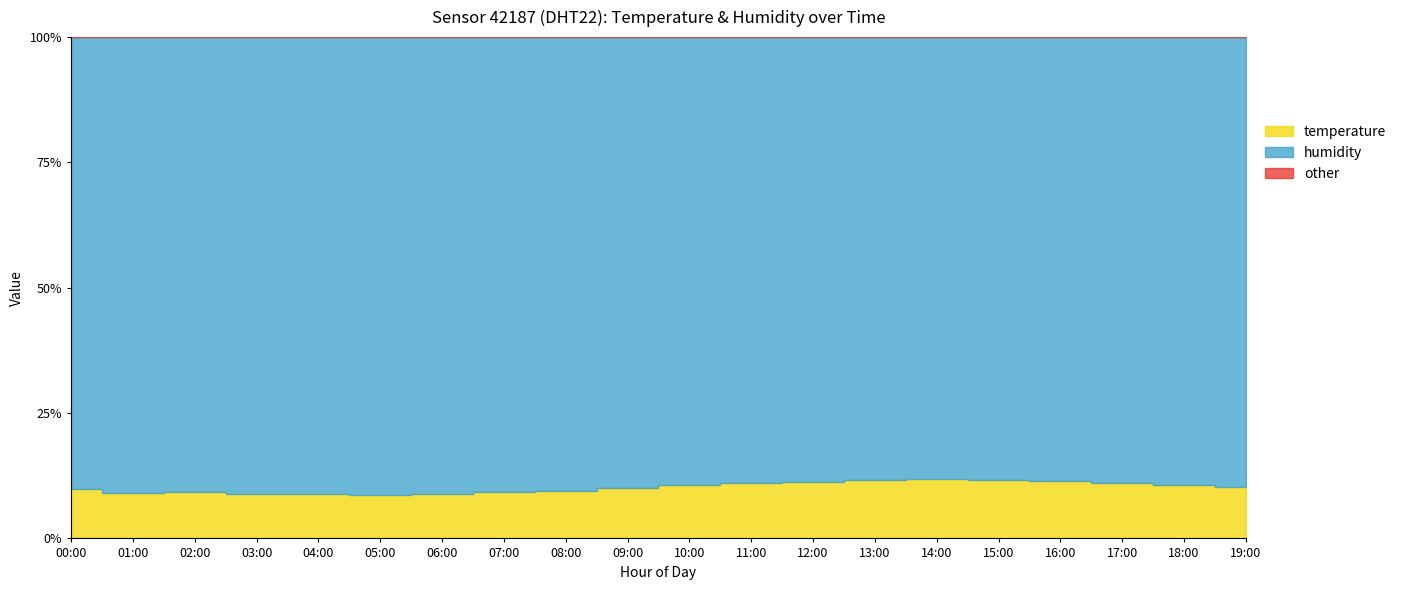

What is the label of the 4th point from the left?

03:00